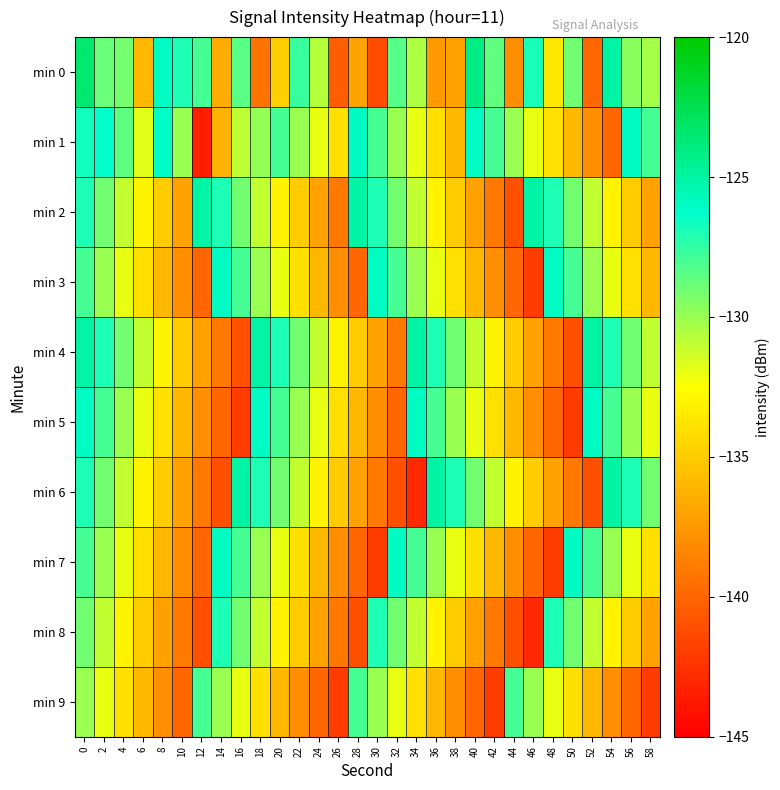

How many distinct data groups are displayed?

10